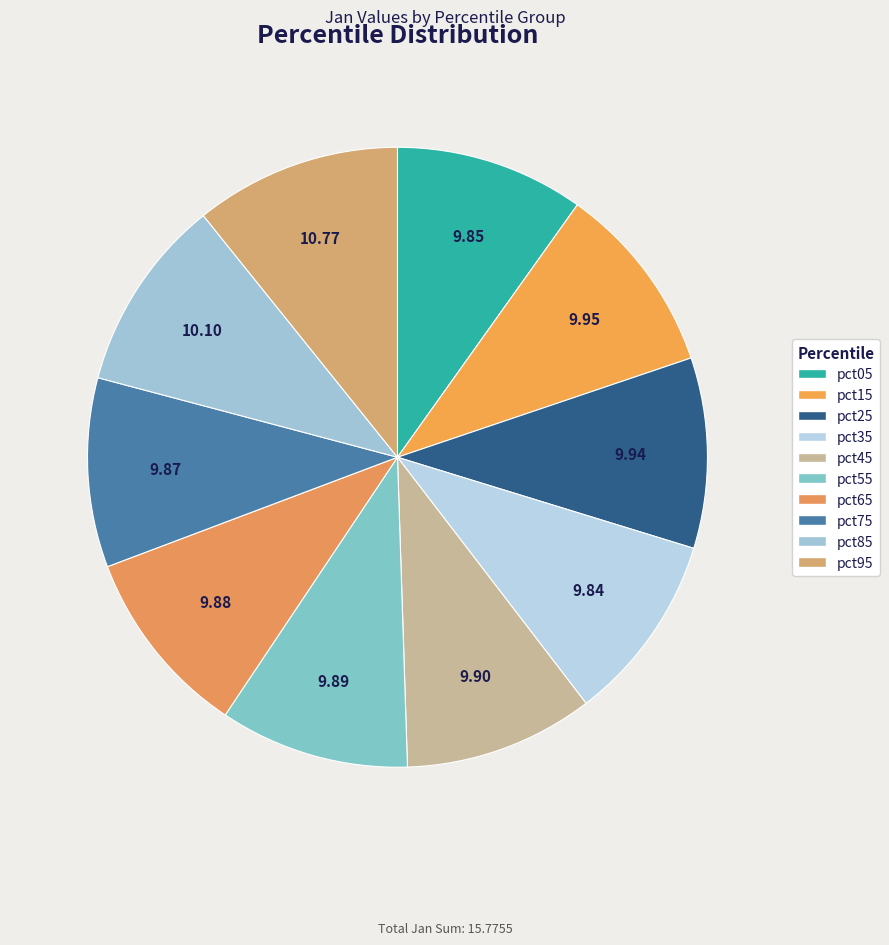

How many slices are in this pie chart?

10